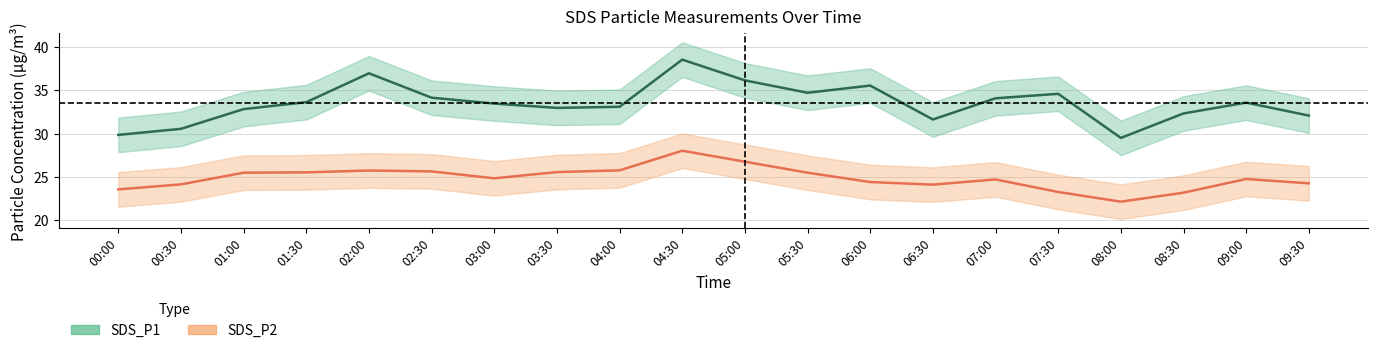

What are all the series names shown in the legend?

SDS_P1, SDS_P2